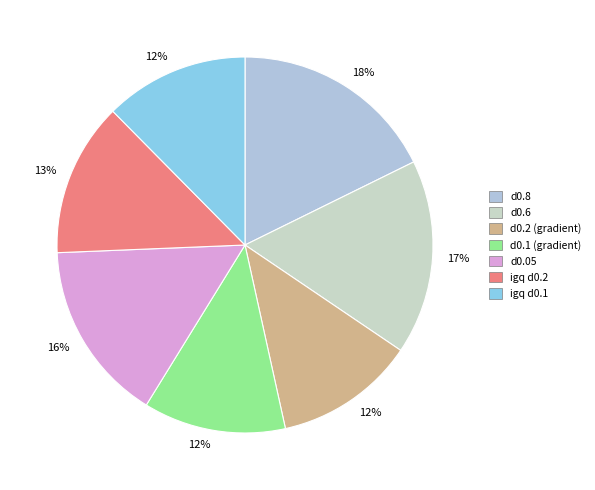

How many slices are in this pie chart?

7